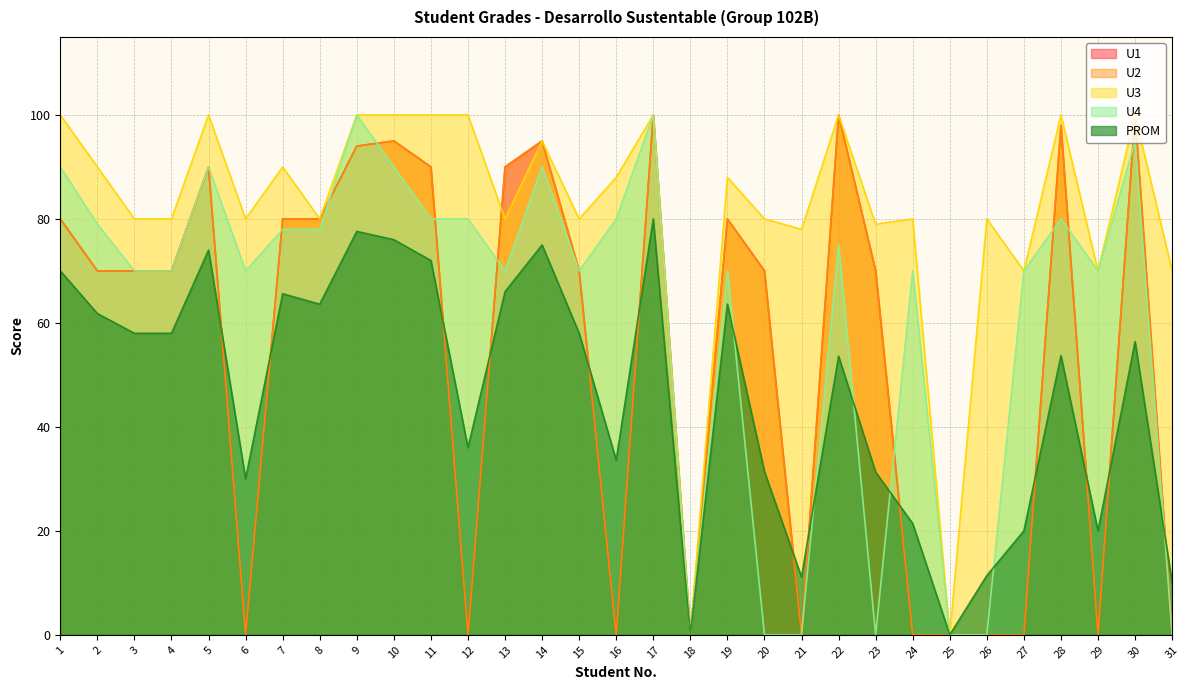

What is the maximum value shown in the chart?

100.0